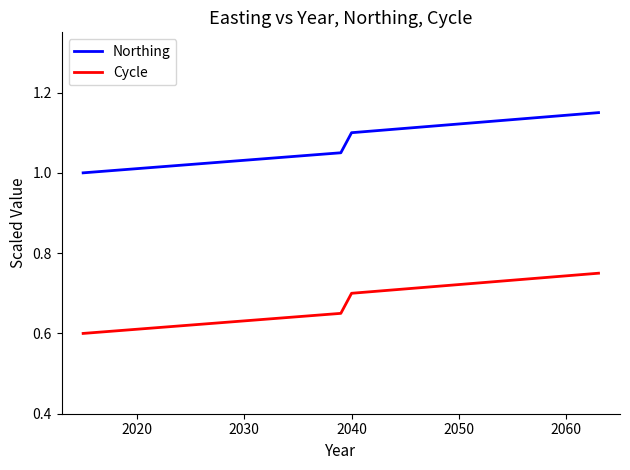

True or false: Cycle and Northing intersect in this chart.

False